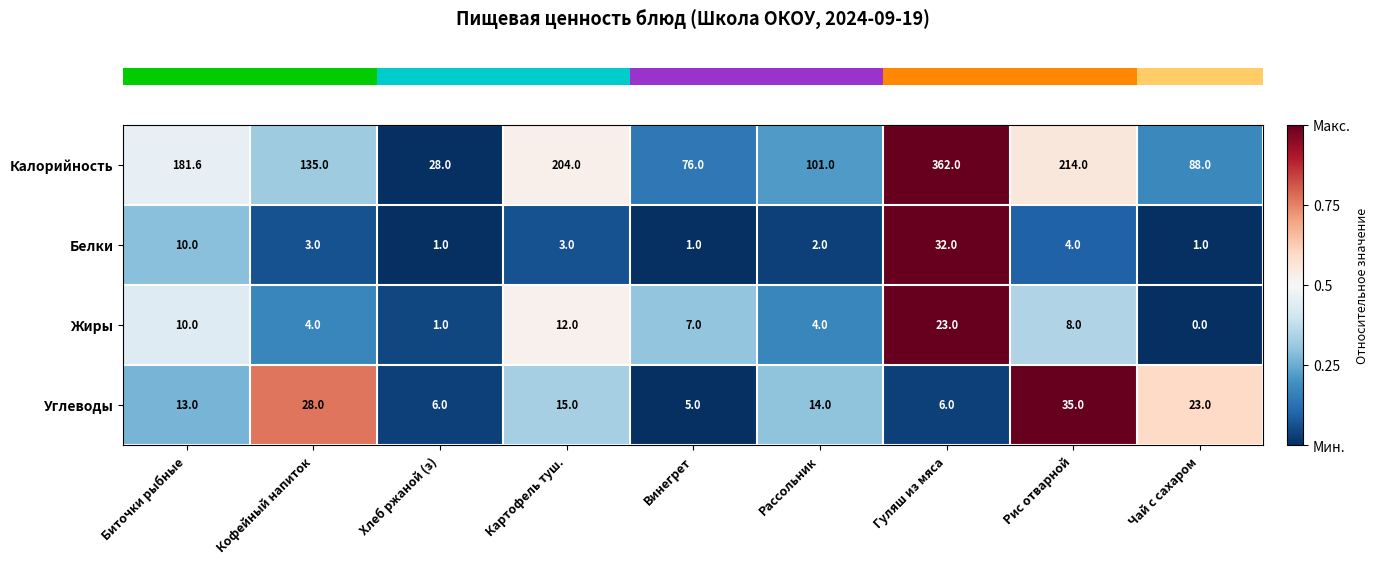

What is the total value across all series at Хлеб ржаной (з)?

36.0